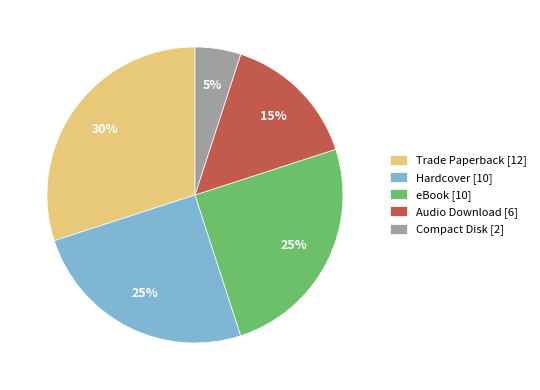

To the nearest percent, what is the difference between the largest and smallest slice percentages?

25%